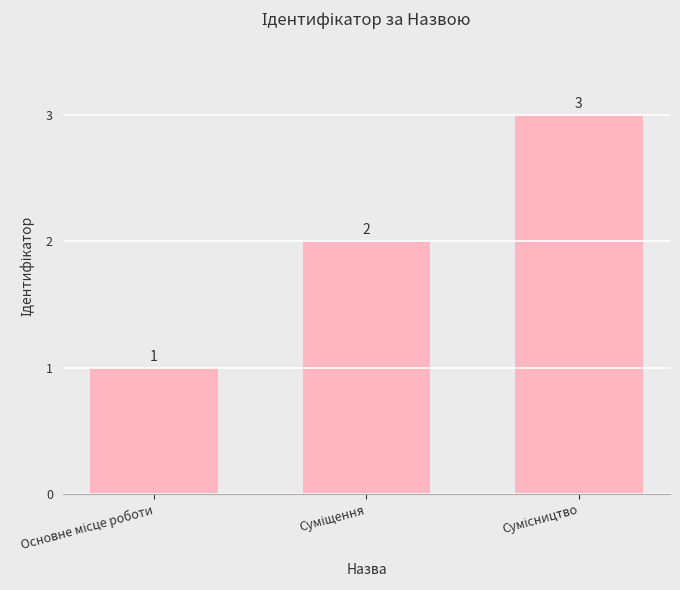

What is the sum of all values?

6